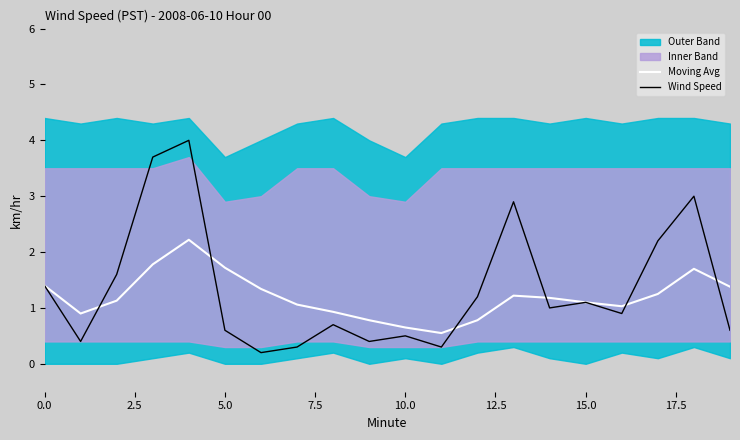

What is the difference between the maximum and minimum values in the Moving Avg series?

1.7